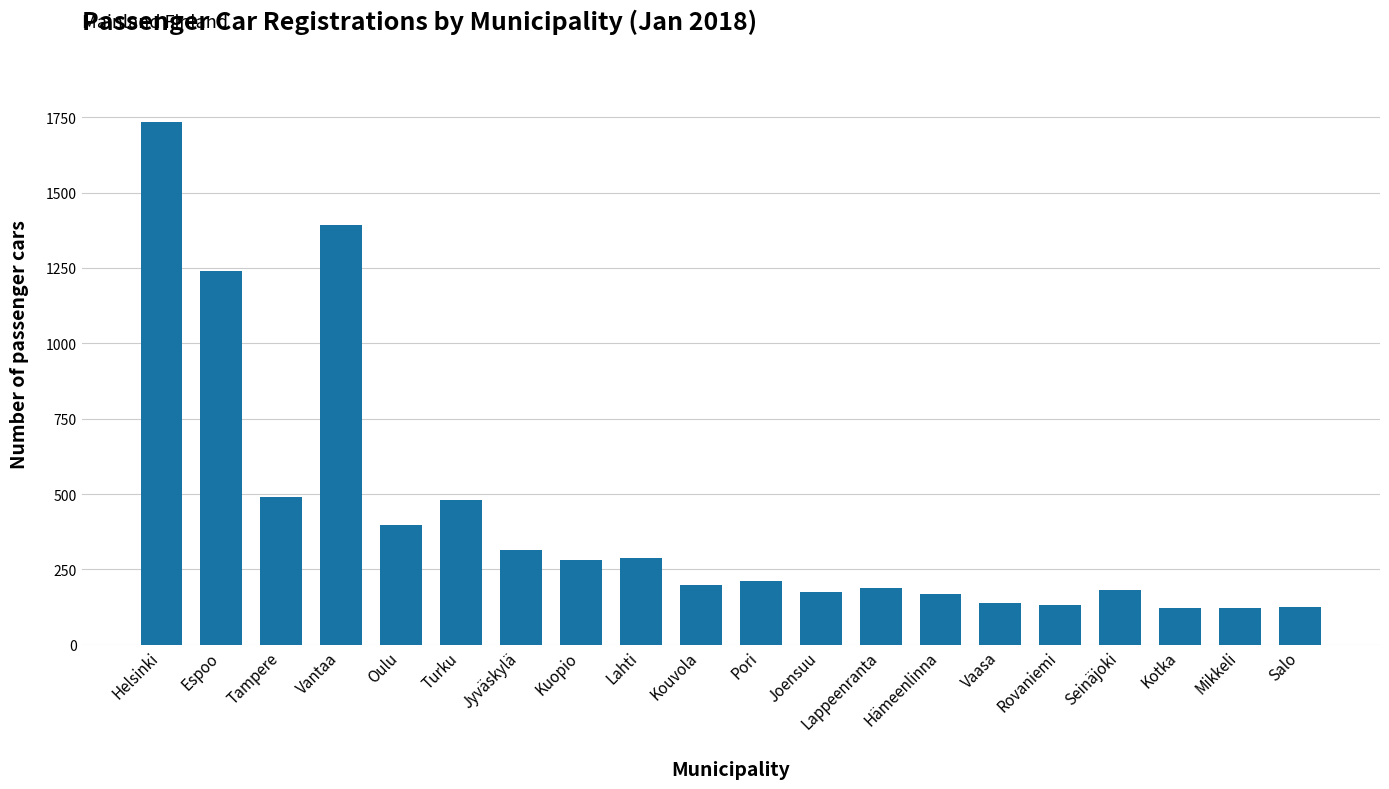

What is the sum of the values at Seinäjoki and Lahti?

472